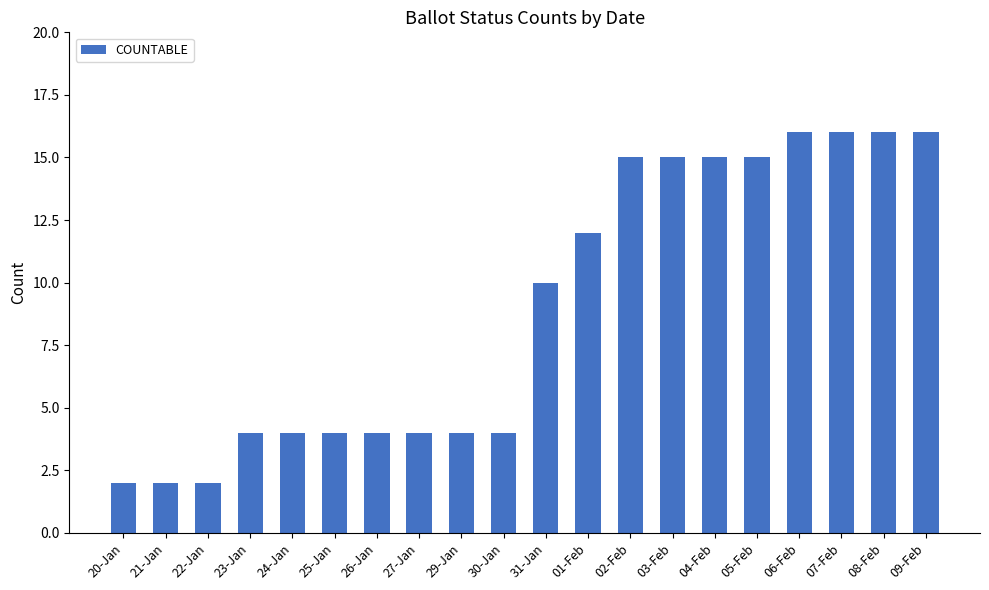

How many bars are there in total?

20